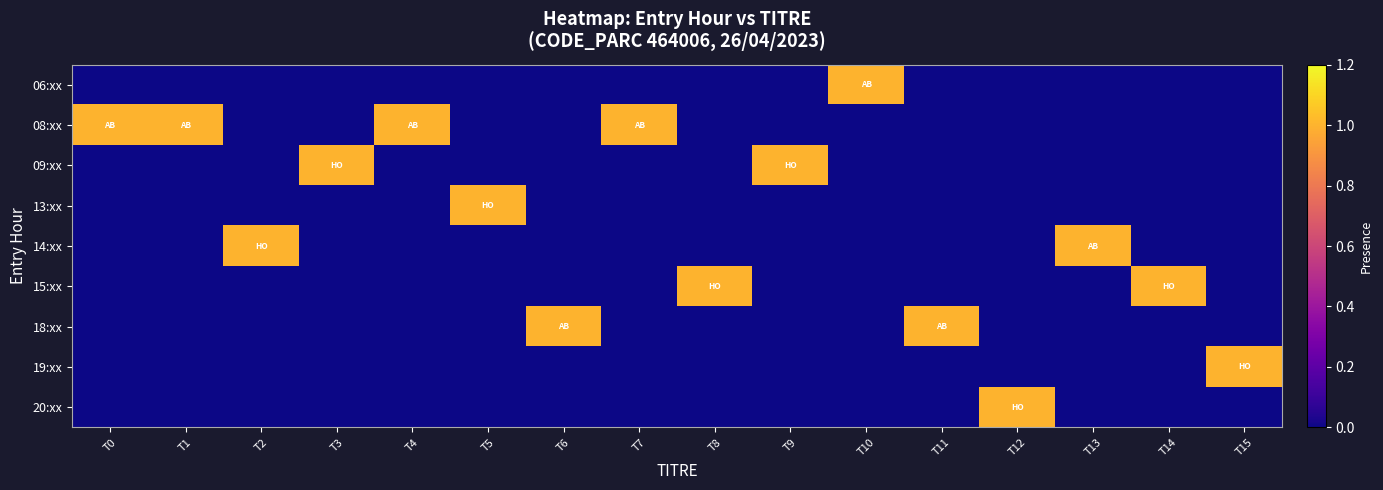

Reading left to right, extract all data points from this chart.

06:xx: T0=0	T1=0	T2=0	T3=0	T4=0	T5=0	T6=0	T7=0	T8=0	T9=0	T10=1	T11=0	T12=0	T13=0	T14=0	T15=0
08:xx: T0=1	T1=1	T2=0	T3=0	T4=1	T5=0	T6=0	T7=1	T8=0	T9=0	T10=0	T11=0	T12=0	T13=0	T14=0	T15=0
09:xx: T0=0	T1=0	T2=0	T3=1	T4=0	T5=0	T6=0	T7=0	T8=0	T9=1	T10=0	T11=0	T12=0	T13=0	T14=0	T15=0
13:xx: T0=0	T1=0	T2=0	T3=0	T4=0	T5=1	T6=0	T7=0	T8=0	T9=0	T10=0	T11=0	T12=0	T13=0	T14=0	T15=0
14:xx: T0=0	T1=0	T2=1	T3=0	T4=0	T5=0	T6=0	T7=0	T8=0	T9=0	T10=0	T11=0	T12=0	T13=1	T14=0	T15=0
15:xx: T0=0	T1=0	T2=0	T3=0	T4=0	T5=0	T6=0	T7=0	T8=1	T9=0	T10=0	T11=0	T12=0	T13=0	T14=1	T15=0
18:xx: T0=0	T1=0	T2=0	T3=0	T4=0	T5=0	T6=1	T7=0	T8=0	T9=0	T10=0	T11=1	T12=0	T13=0	T14=0	T15=0
19:xx: T0=0	T1=0	T2=0	T3=0	T4=0	T5=0	T6=0	T7=0	T8=0	T9=0	T10=0	T11=0	T12=0	T13=0	T14=0	T15=1
20:xx: T0=0	T1=0	T2=0	T3=0	T4=0	T5=0	T6=0	T7=0	T8=0	T9=0	T10=0	T11=0	T12=1	T13=0	T14=0	T15=0